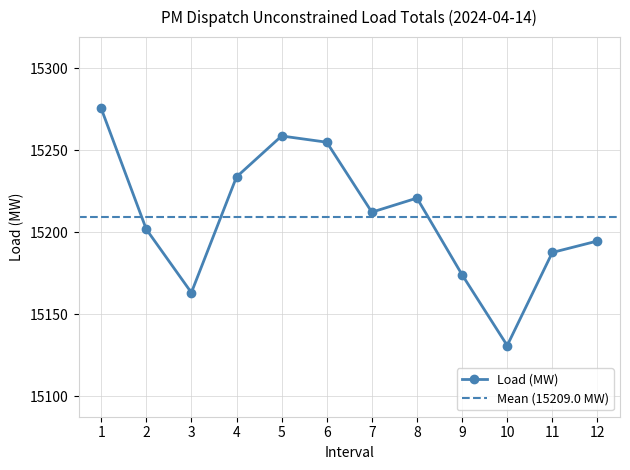

True or false: the data shows 26120.9 at 10.

False